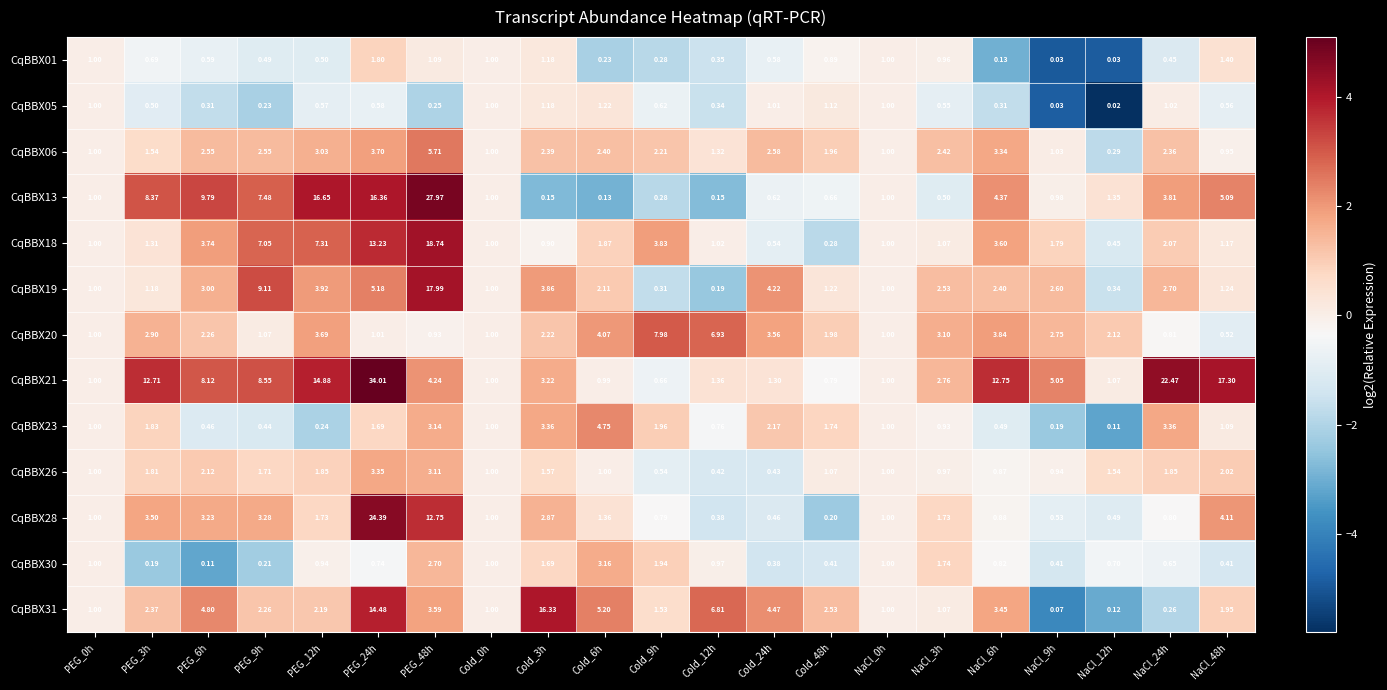

How many data points does each series have?

21